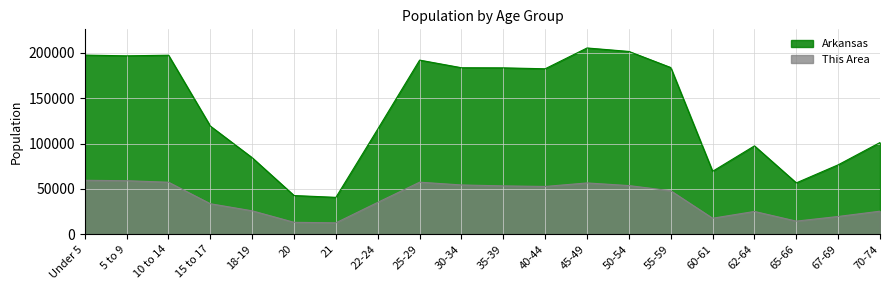

What is the label of the 17th point from the right?

15 to 17